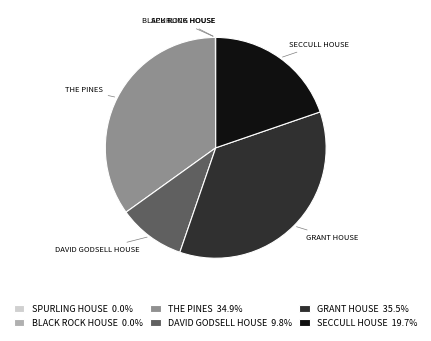

Which slice is the largest?

GRANT HOUSE